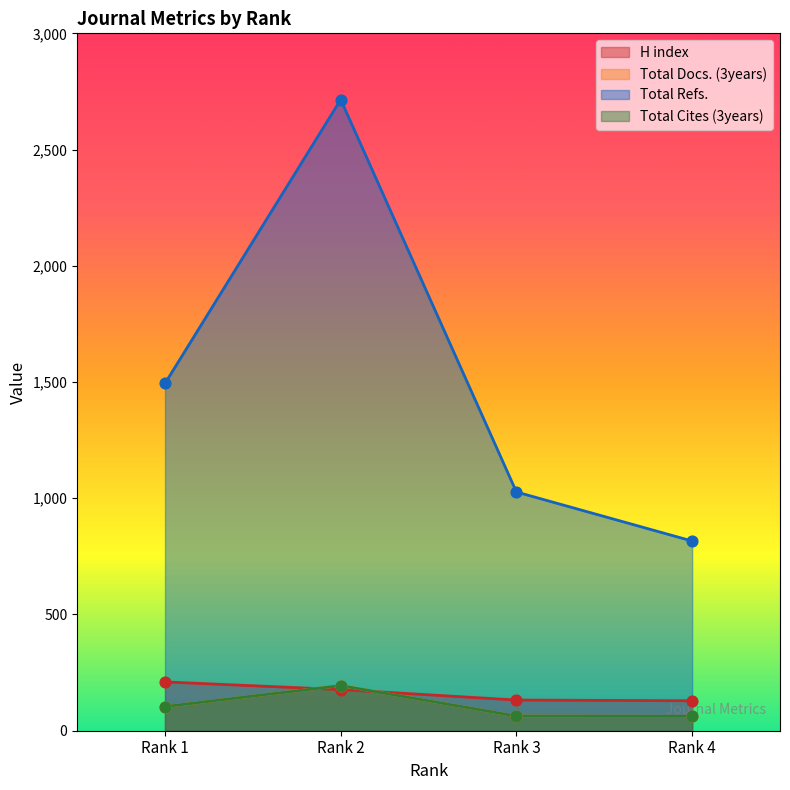

Which series has the largest total across all categories?

Total Refs.